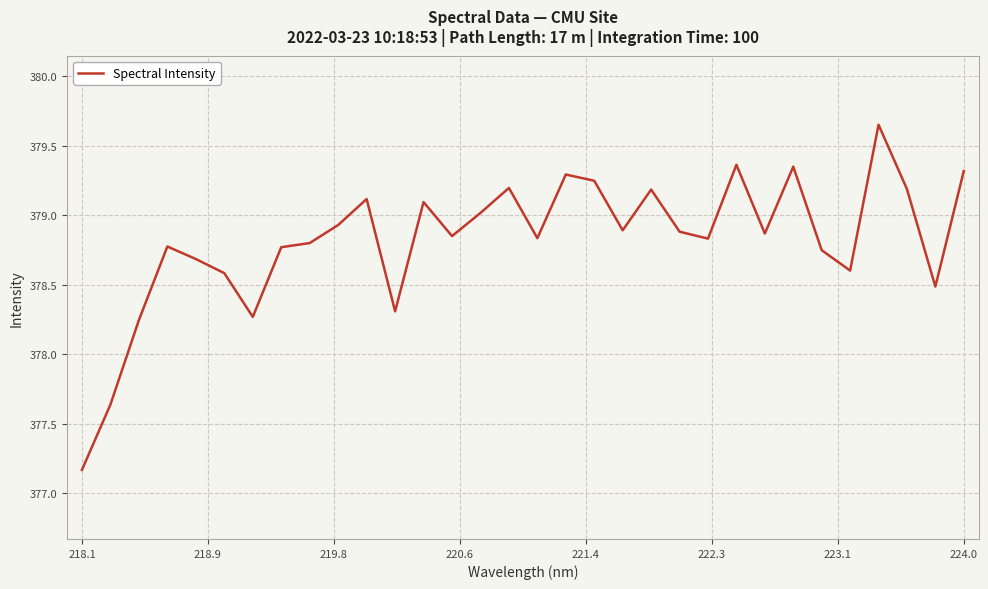

What is the smallest value displayed?

377.2